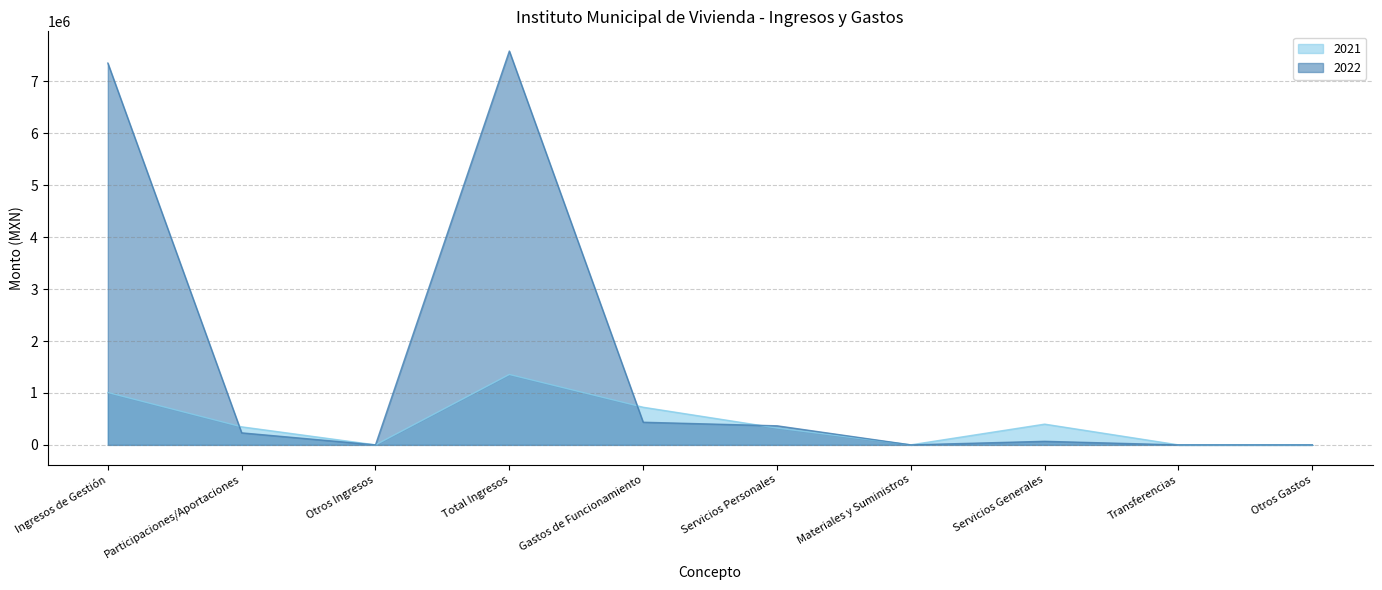

Reading left to right, transcribe all the data shown in this chart.

2021: 1008551.8	347583.0	0.0	1356134.8	725048.3	324706.6	800.0	399541.8	0.0	0.0
2022: 7354310.5	231722.0	0.0	7586032.5	436367.4	367554.5	0.0	68812.8	0.0	0.0